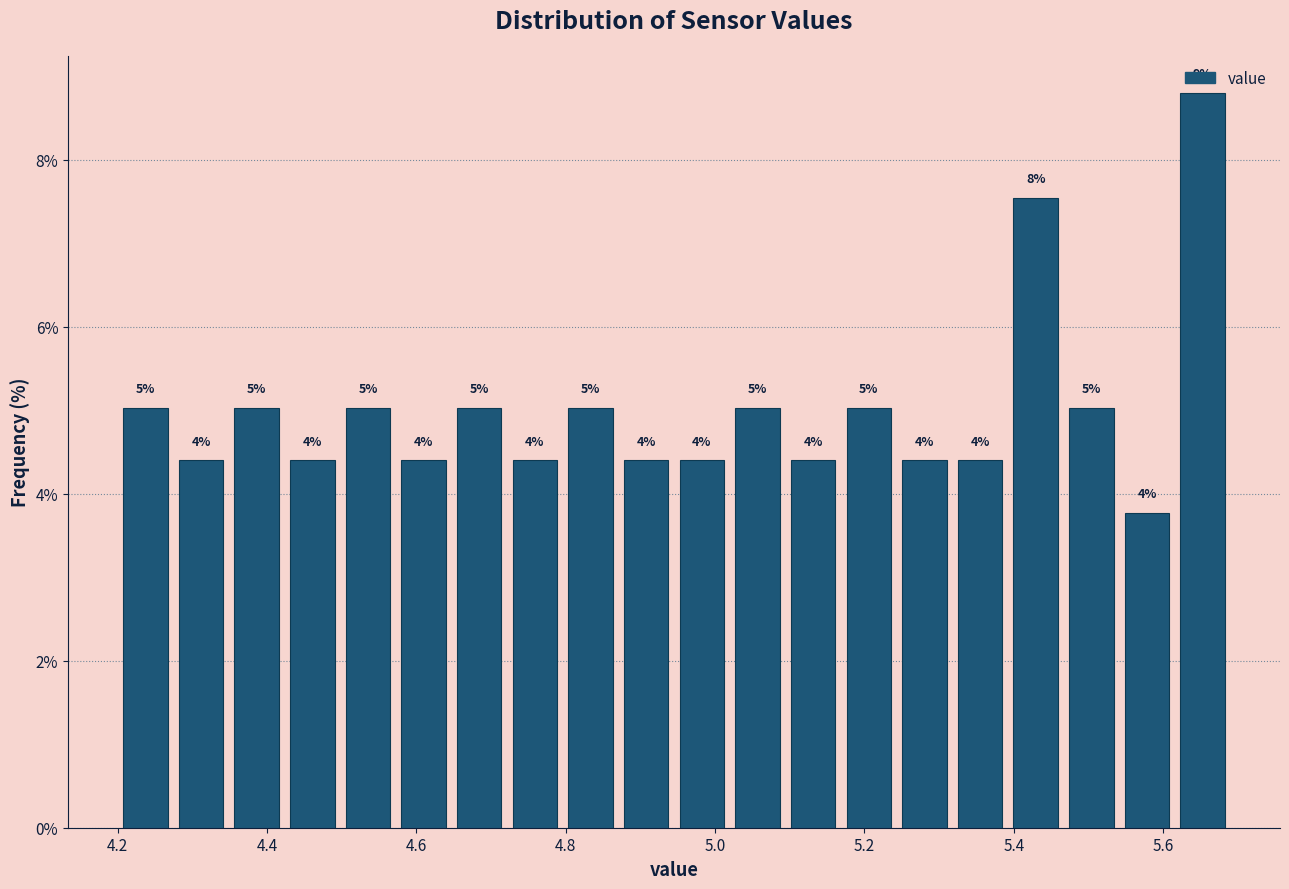

Around what value on the x-axis is the tallest bar? Give the approximate position of its centre, as read against the axis.

5.66